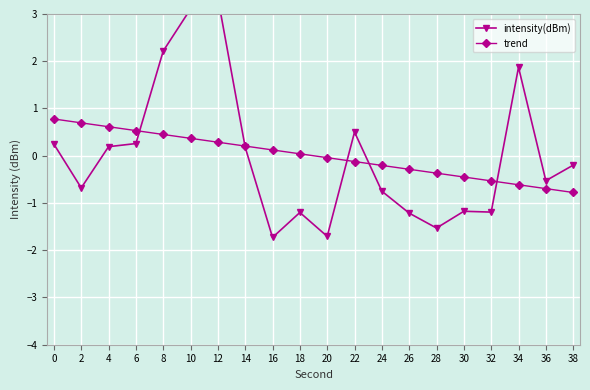

How many series are shown in this chart?

2